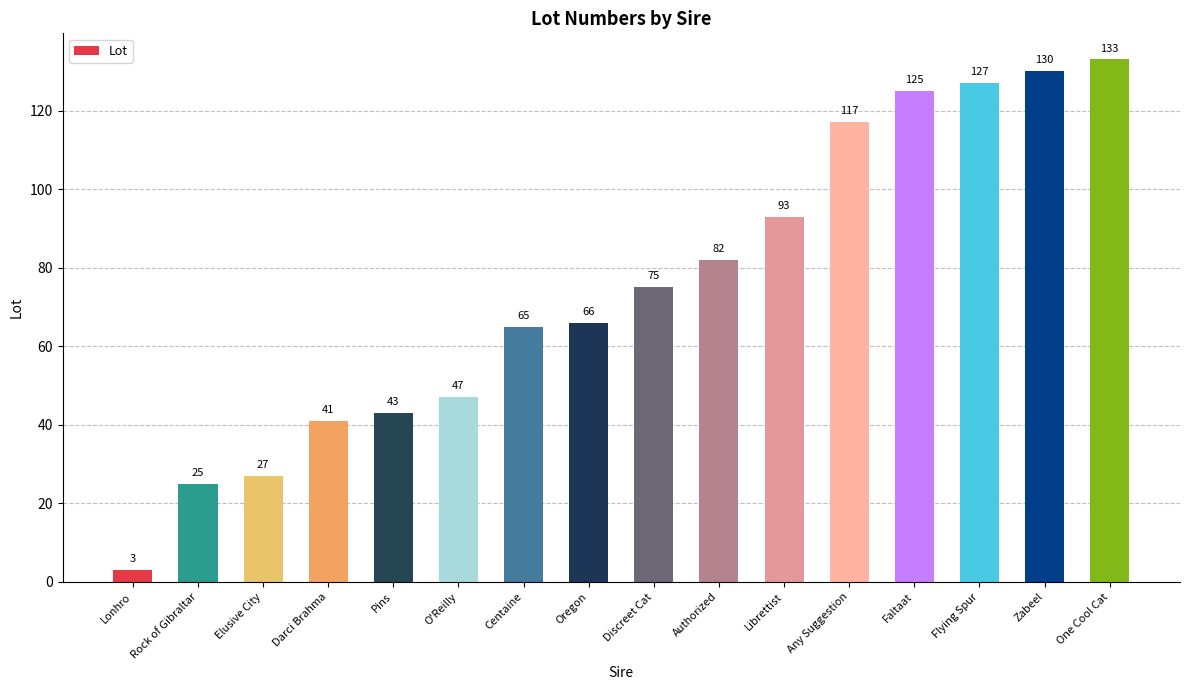

What is the sum of all values?

1199